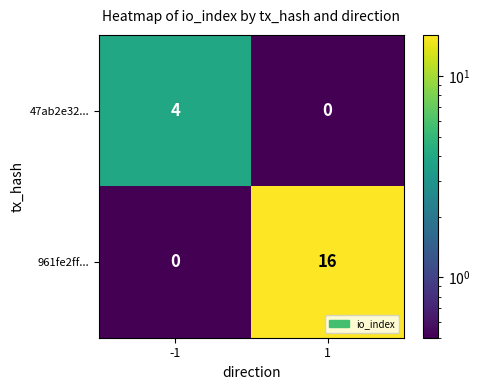

List the series in order of their overall mean, lowest first.

47ab2e32..., 961fe2ff...